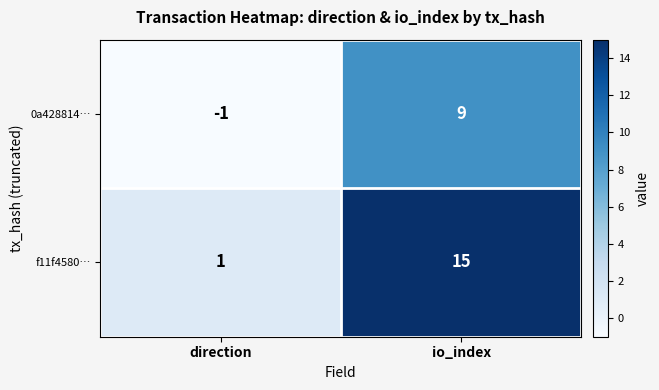

Which label corresponds to the largest value in the chart?

io_index